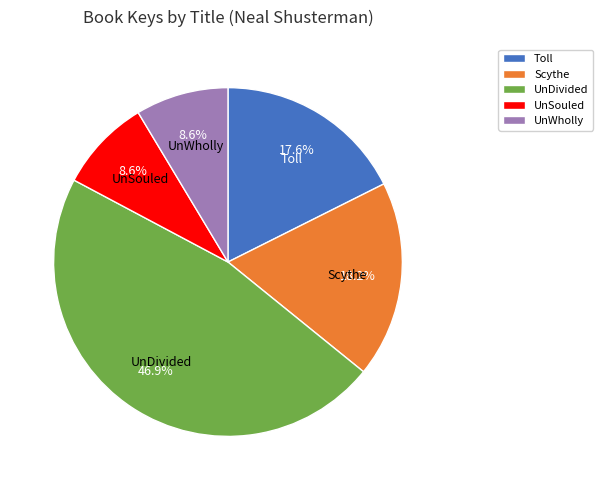

Which category has the biggest portion of the pie?

UnDivided